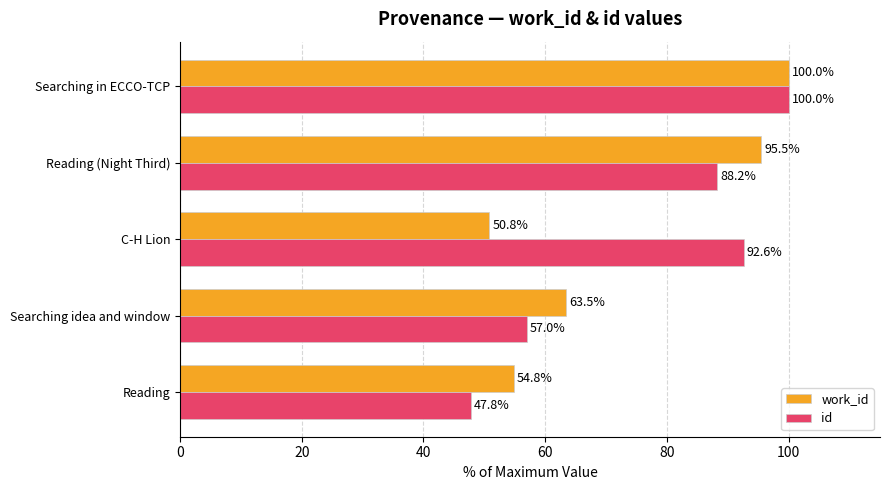

What are all the series names shown in the legend?

work_id, id